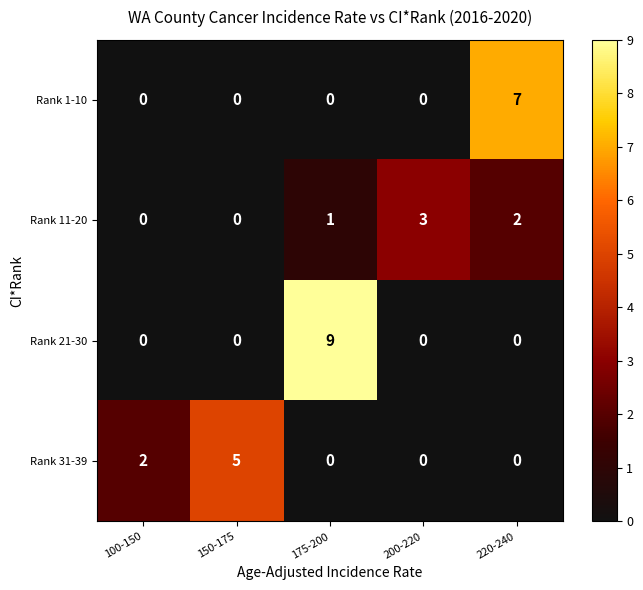

Which series has the largest total across all categories?

Rank 21-30